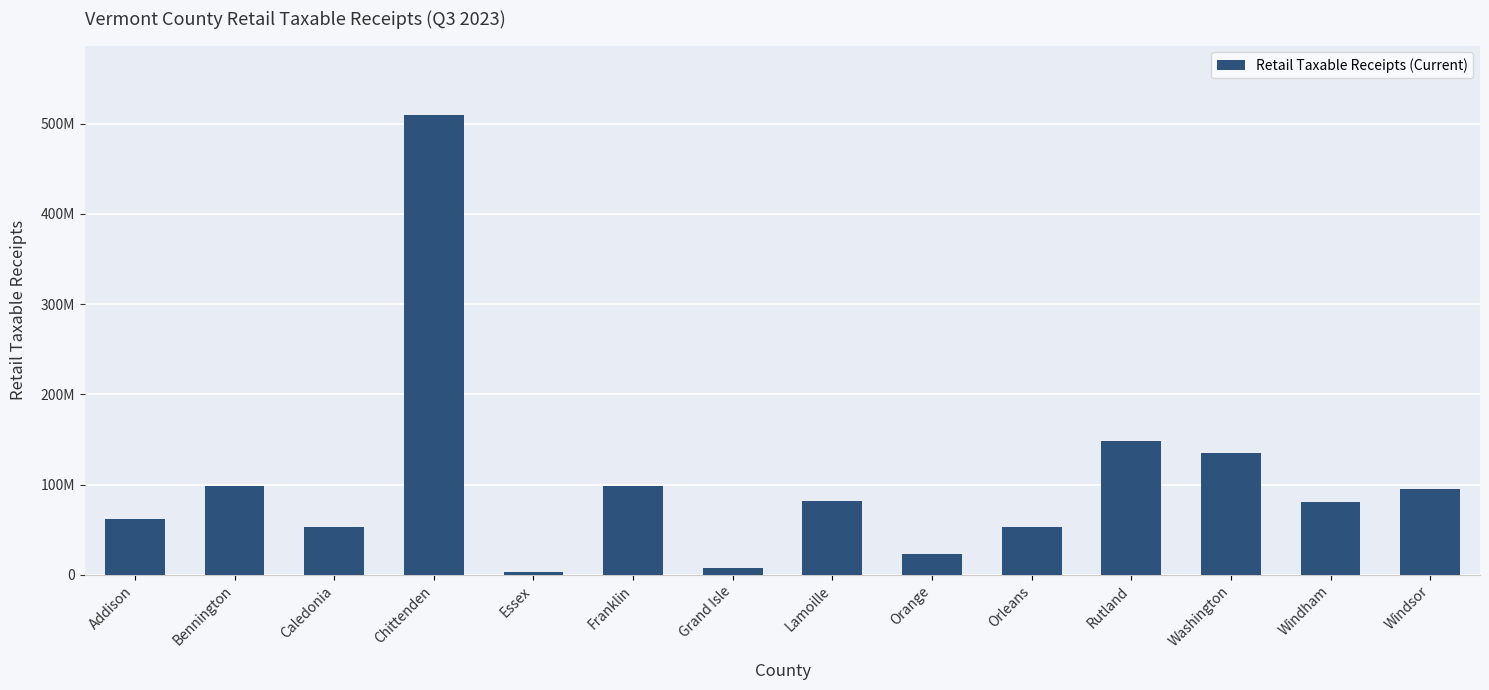

What is the average value?

103445883.1